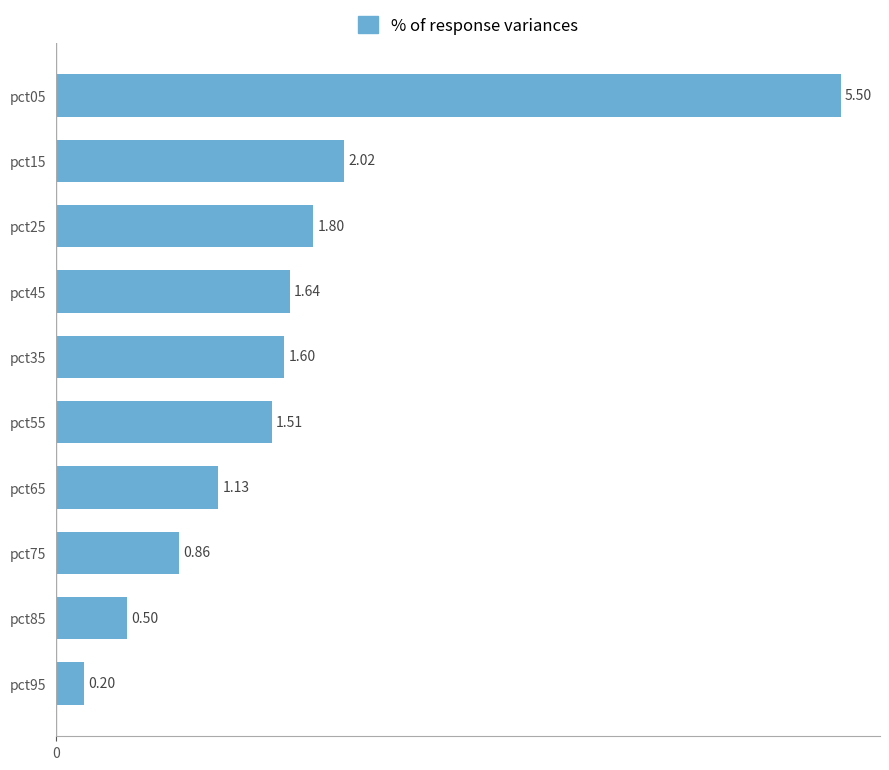

What is the change in value from pct95 to pct05?

+5.3